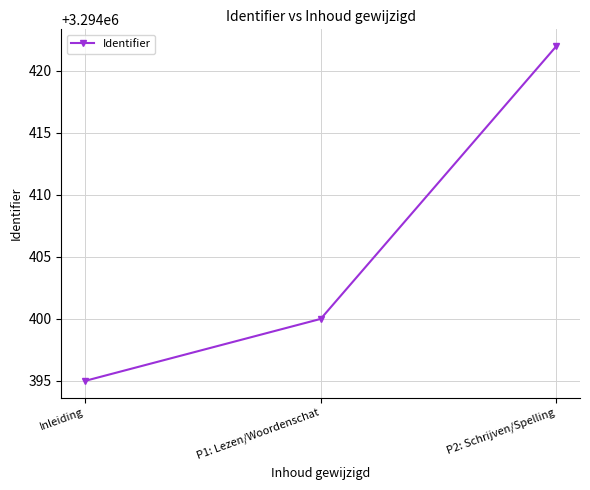

What is the maximum value shown in the chart?

3294422